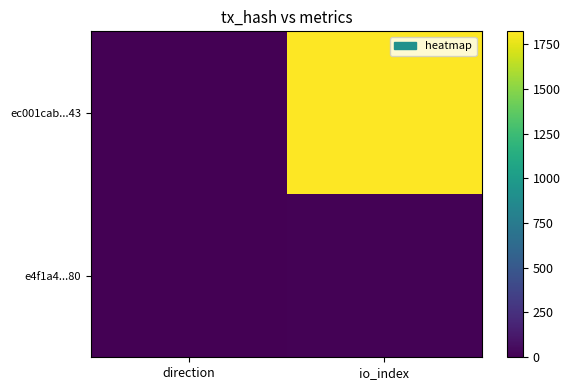

At which category is the sum across all series the highest?

io_index